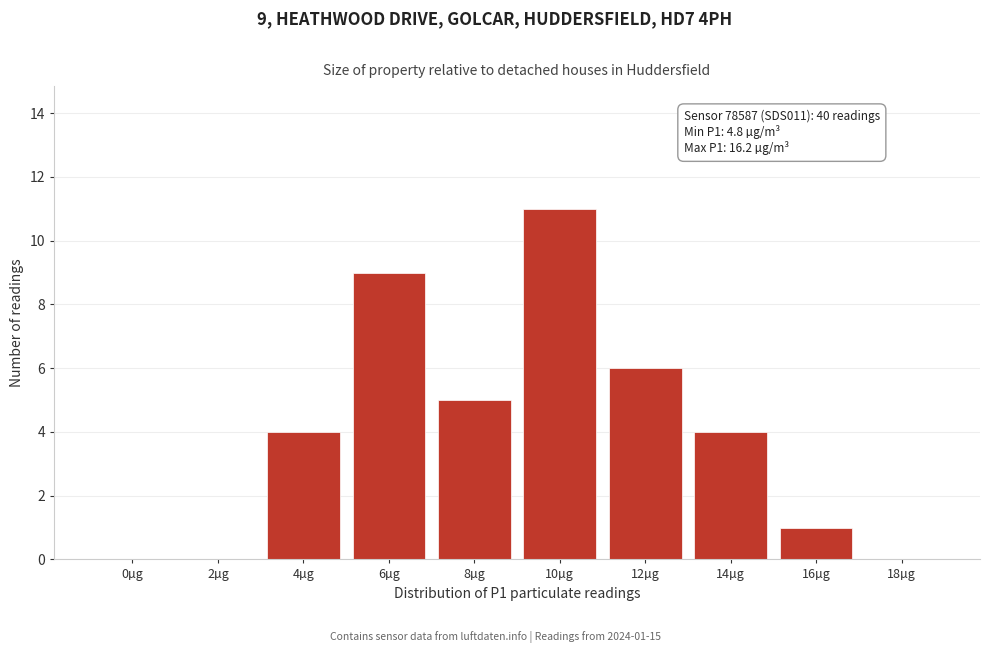

Reading left to right, extract all data points from this chart.

0µg=0	2µg=0	4µg=4	6µg=9	8µg=5	10µg=11	12µg=6	14µg=4	16µg=1	18µg=0